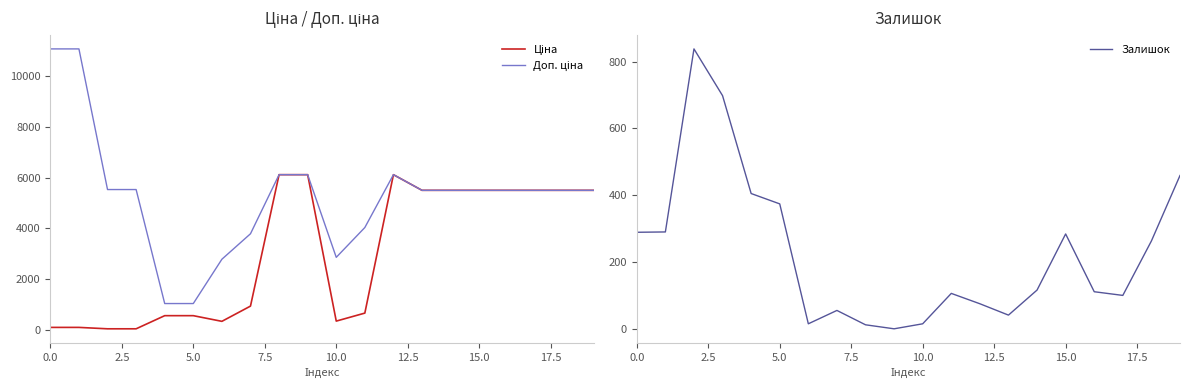

The value of Залишок at 9 is 0.0. True or false?

True